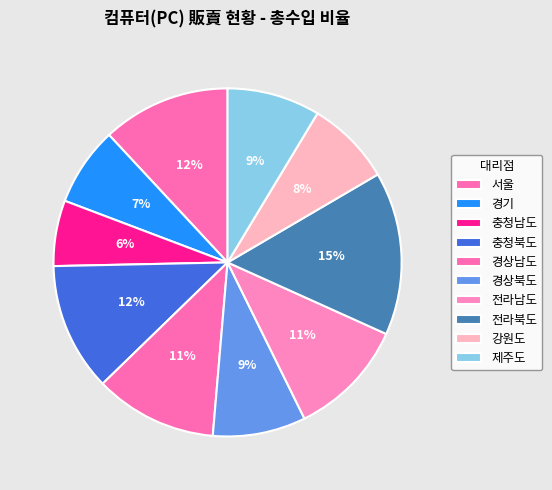

How many segments does this pie chart have?

10